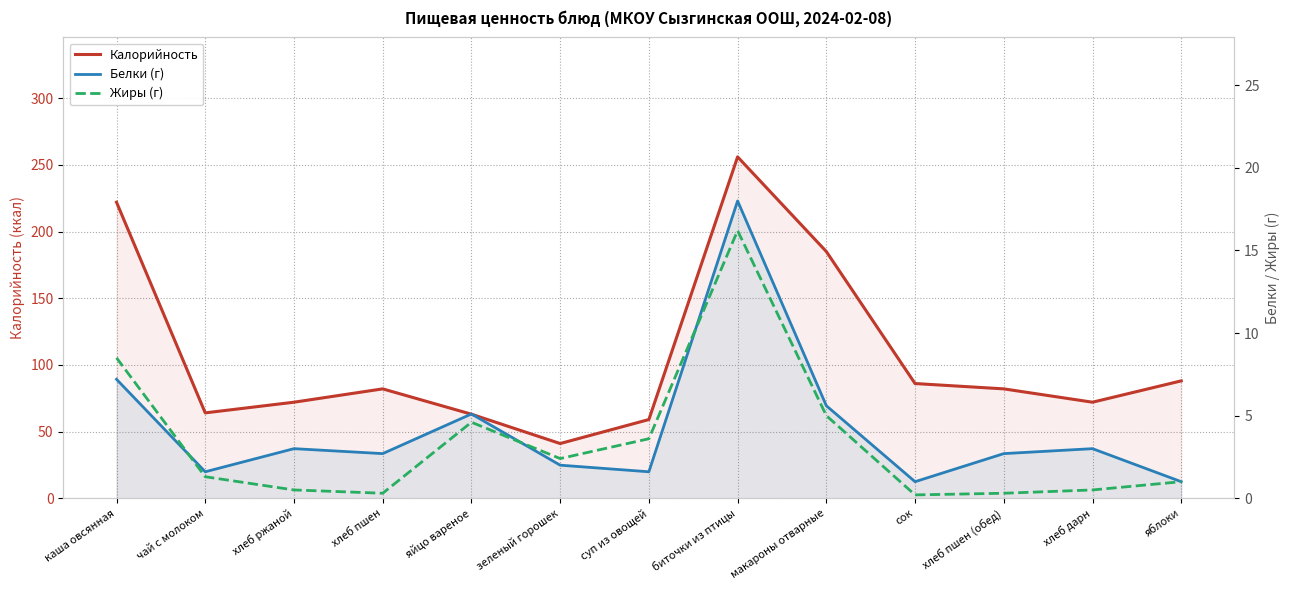

Where does the Жиры (г) series first go above 1?

каша овсянная